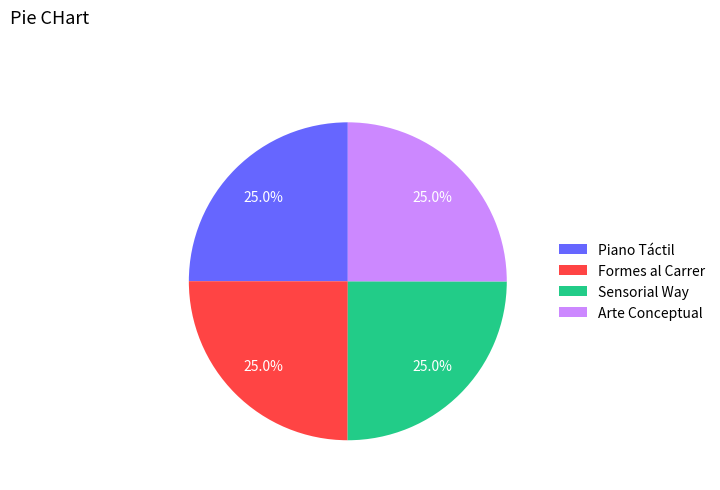

Is it true that Piano Táctil is 25% of the pie?

True